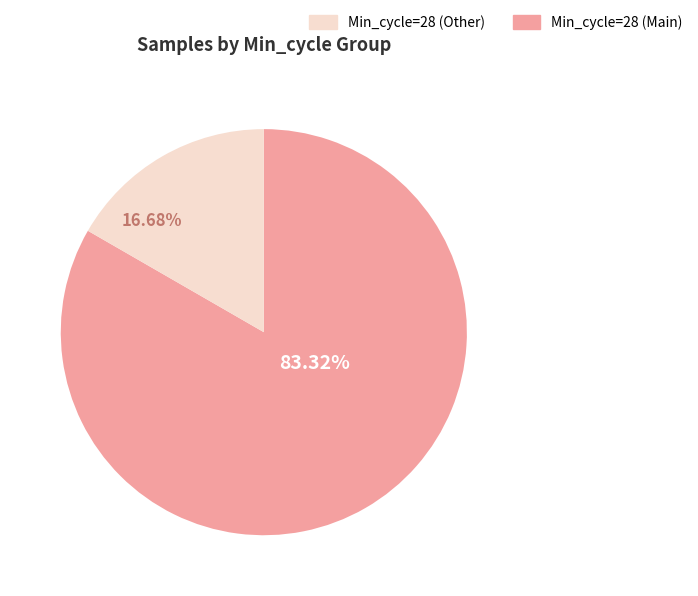

Count the number of slices in the pie.

2